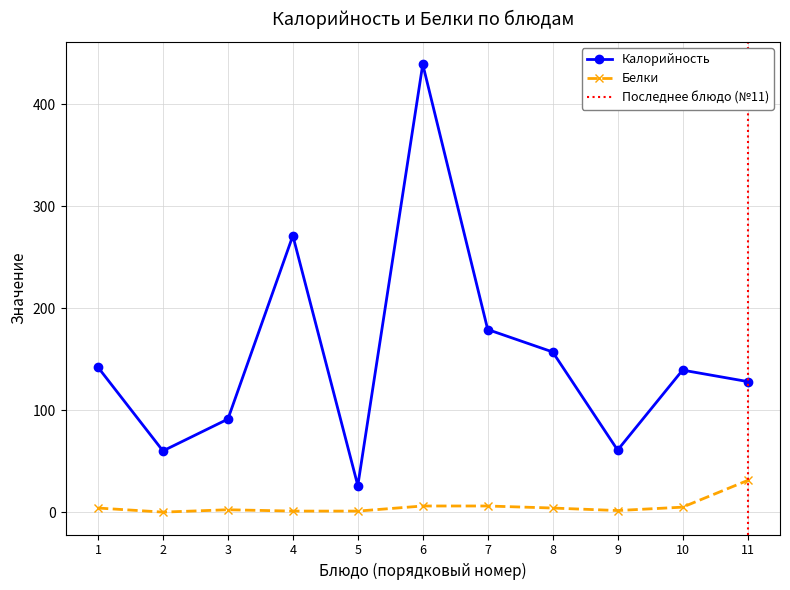

What is the difference between the maximum and second lowest values in the Калорийность series?

379.0